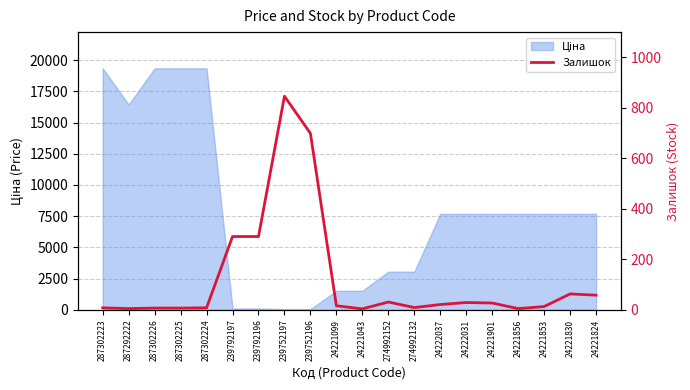

The chart shows a value of 21 at 24222037. True or false?

True